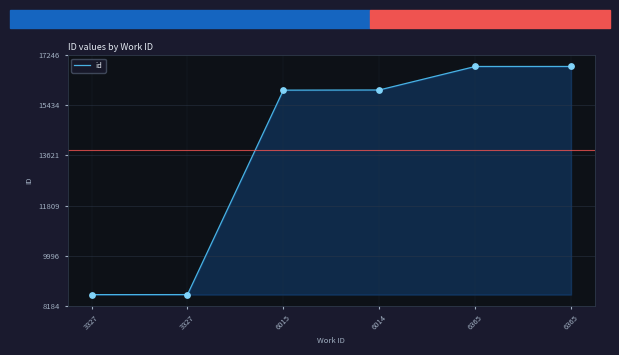

Which has a higher value, 6014 or 6365?

6365